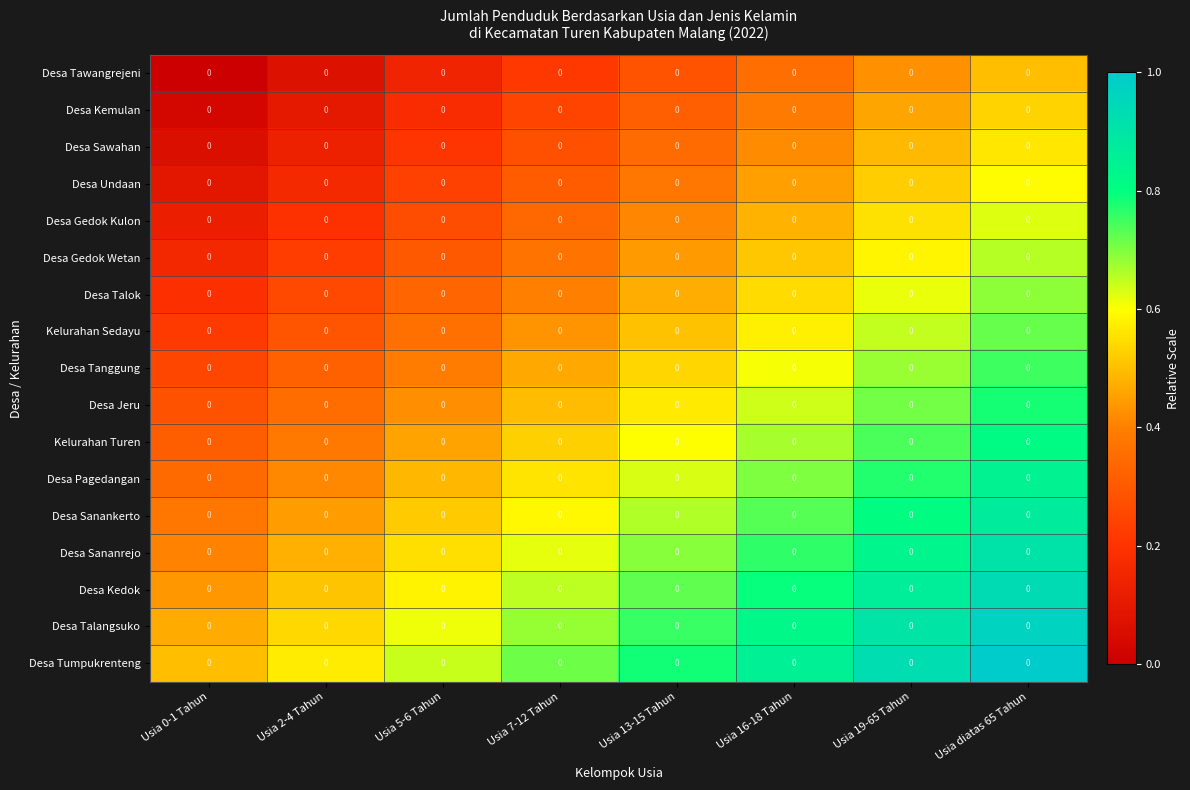

Where is Desa Jeru nearest to the value 0?

Usia 0-1 Tahun